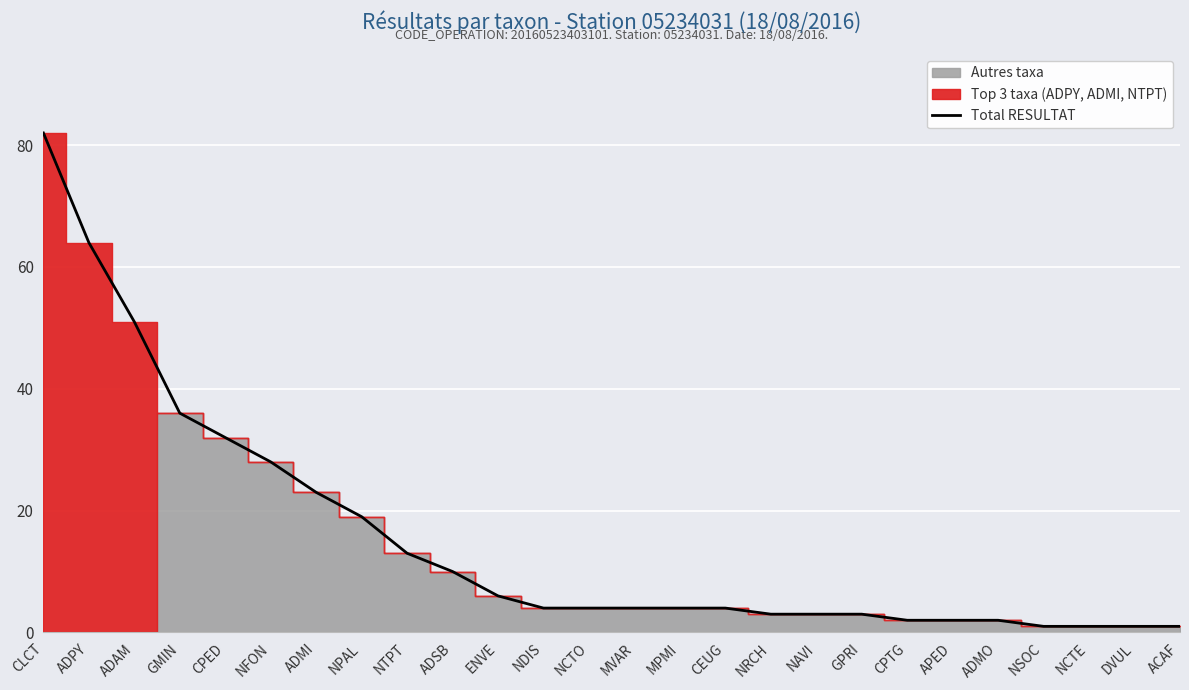

Is it true that the value at NCTE is 0?

False